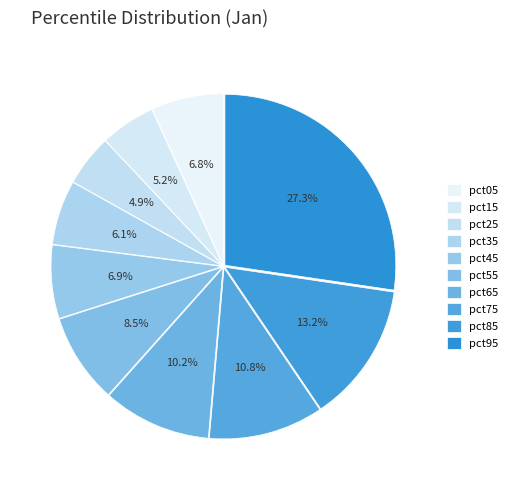

Which category has the smallest portion of the pie?

pct25